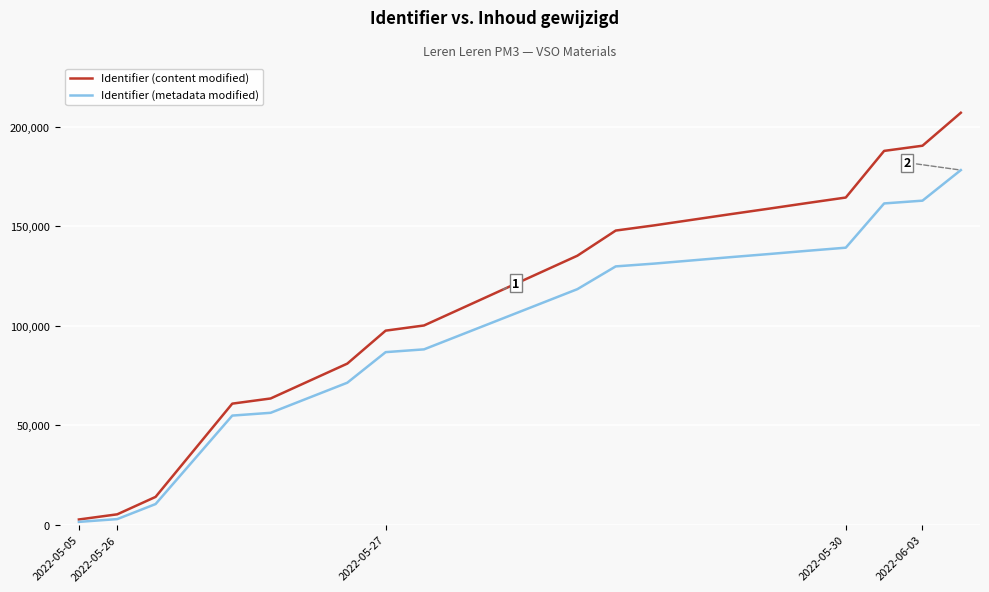

Rank the series by their average value, from highest to lowest.

Identifier (content modified), Identifier (metadata modified)